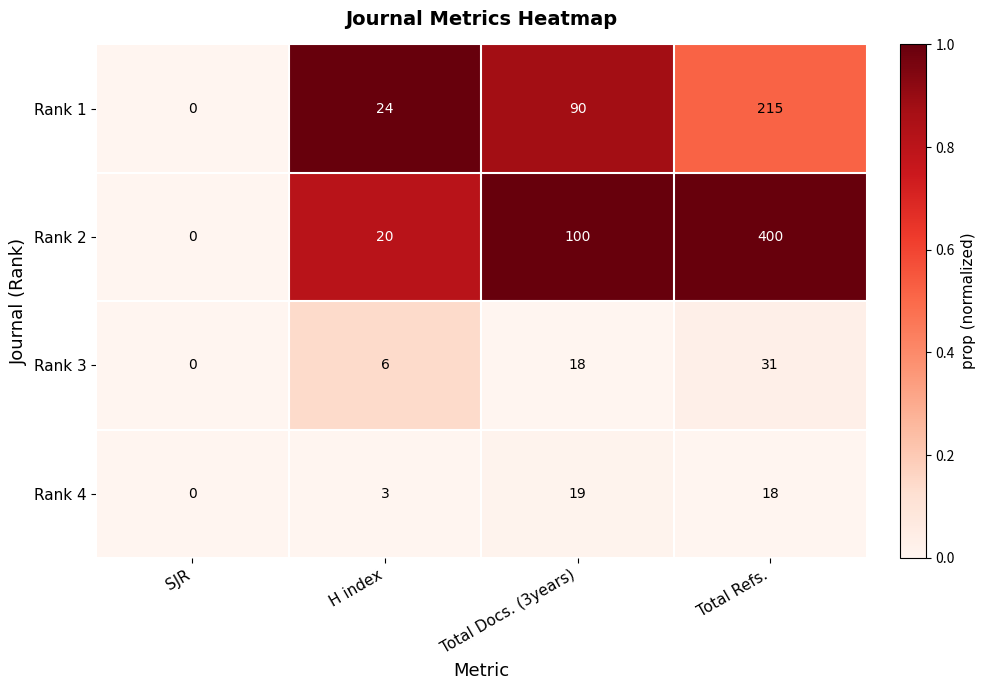

True or false: Rank 2 has a value of 0 at SJR.

True